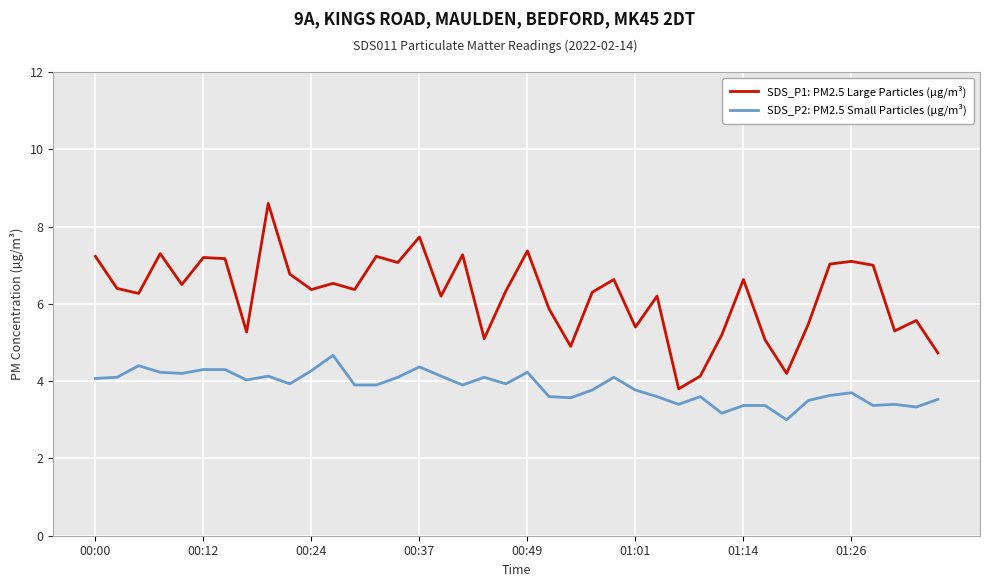

Which series has the largest range (max minus min)?

SDS_P1: PM2.5 Large Particles (μg/m³)